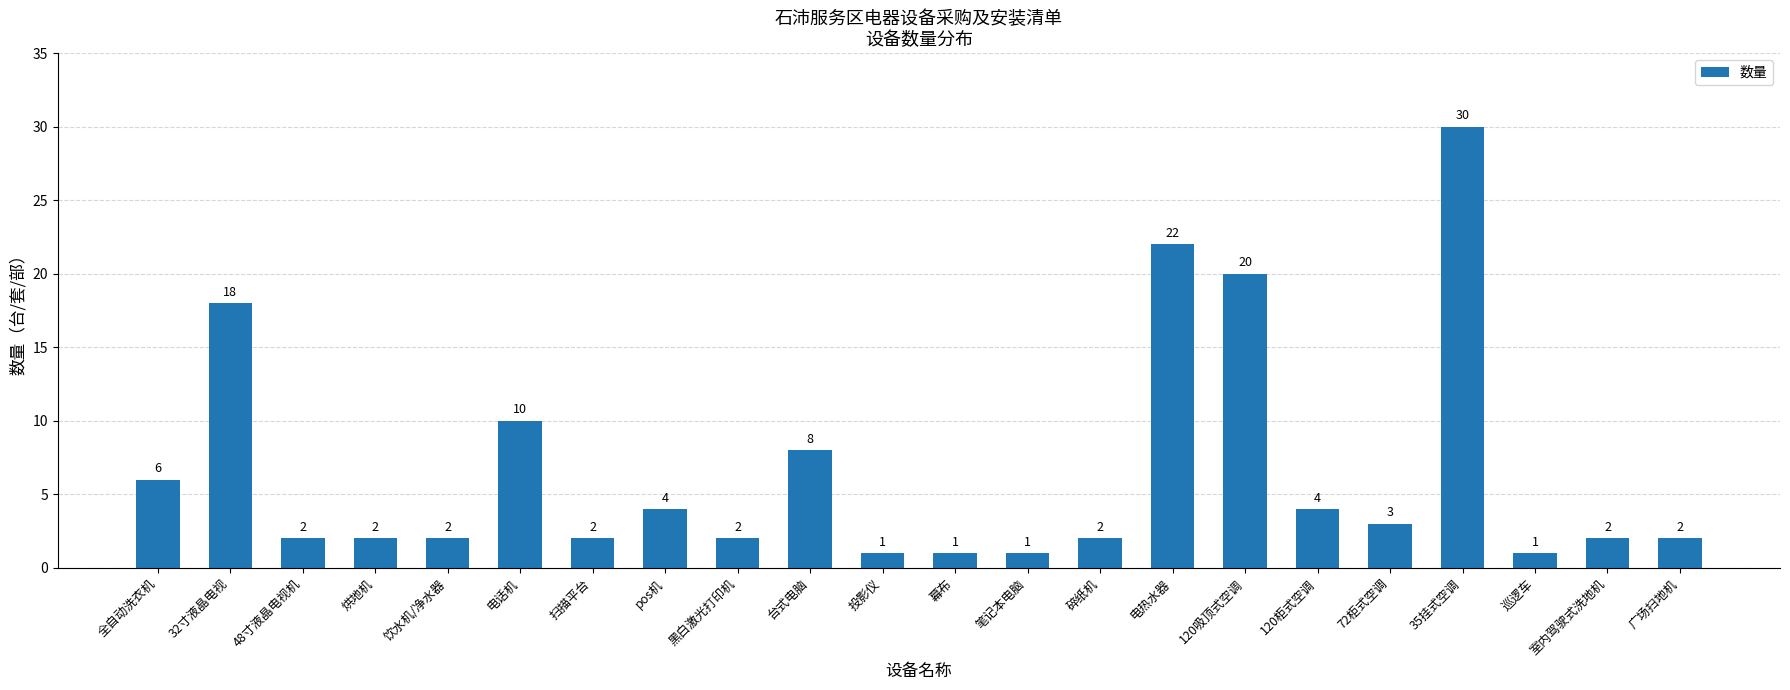

True or false: the data shows 22 at 电热水器.

True